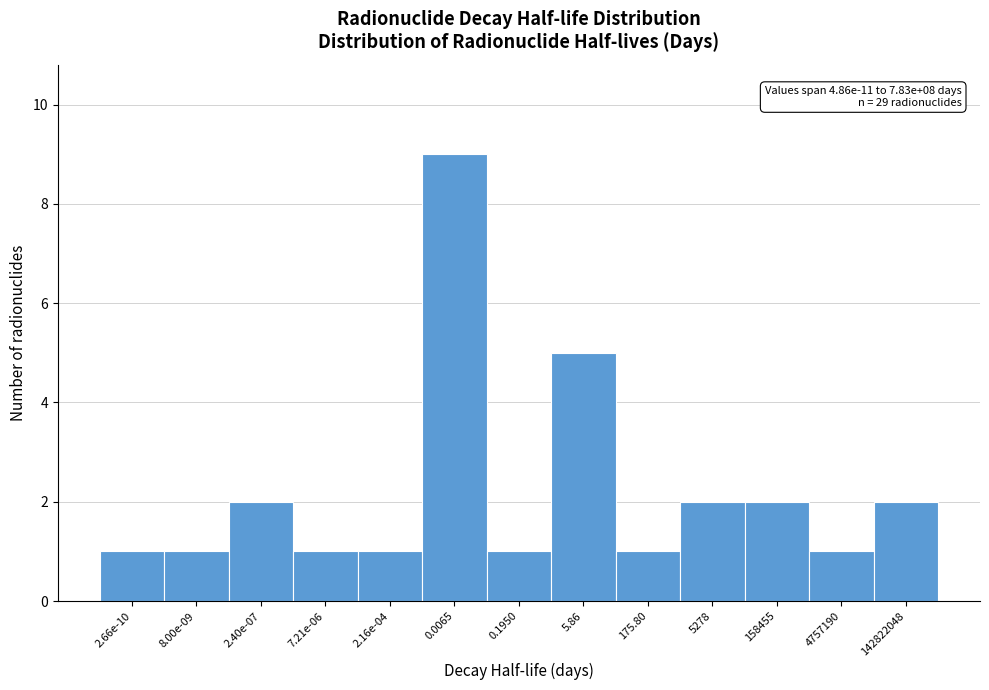

Reading right to left, transcribe all the data shown in this chart.

142822048=2	4757190=1	158455=2	5278=2	175.80=1	5.86=5	0.1950=1	0.0065=9	2.16e-04=1	7.21e-06=1	2.40e-07=2	8.00e-09=1	2.66e-10=1